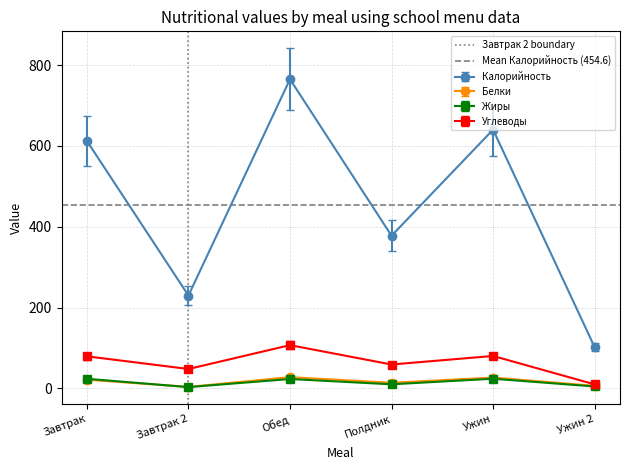

The Mean Калорийность (454.6) series shows 282.9 at Завтрак 2. True or false?

False